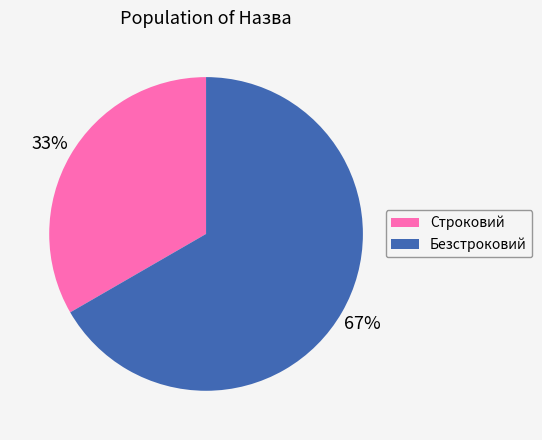

Which category has the smallest portion of the pie?

Строковий